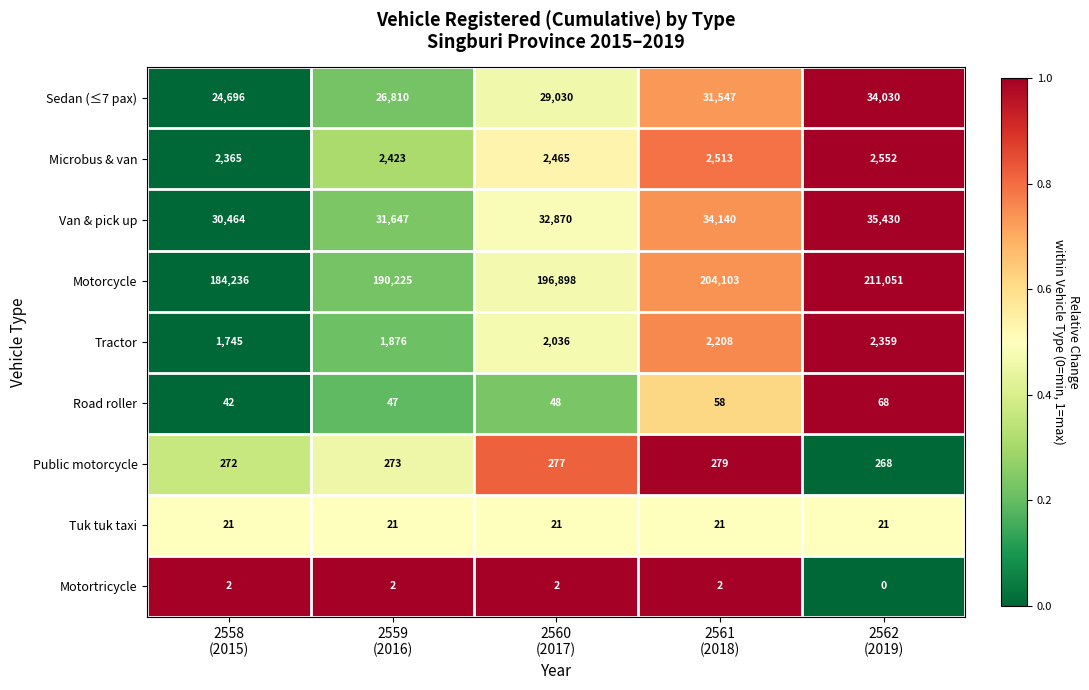

What is the sum of all Public motorcycle values?

1369